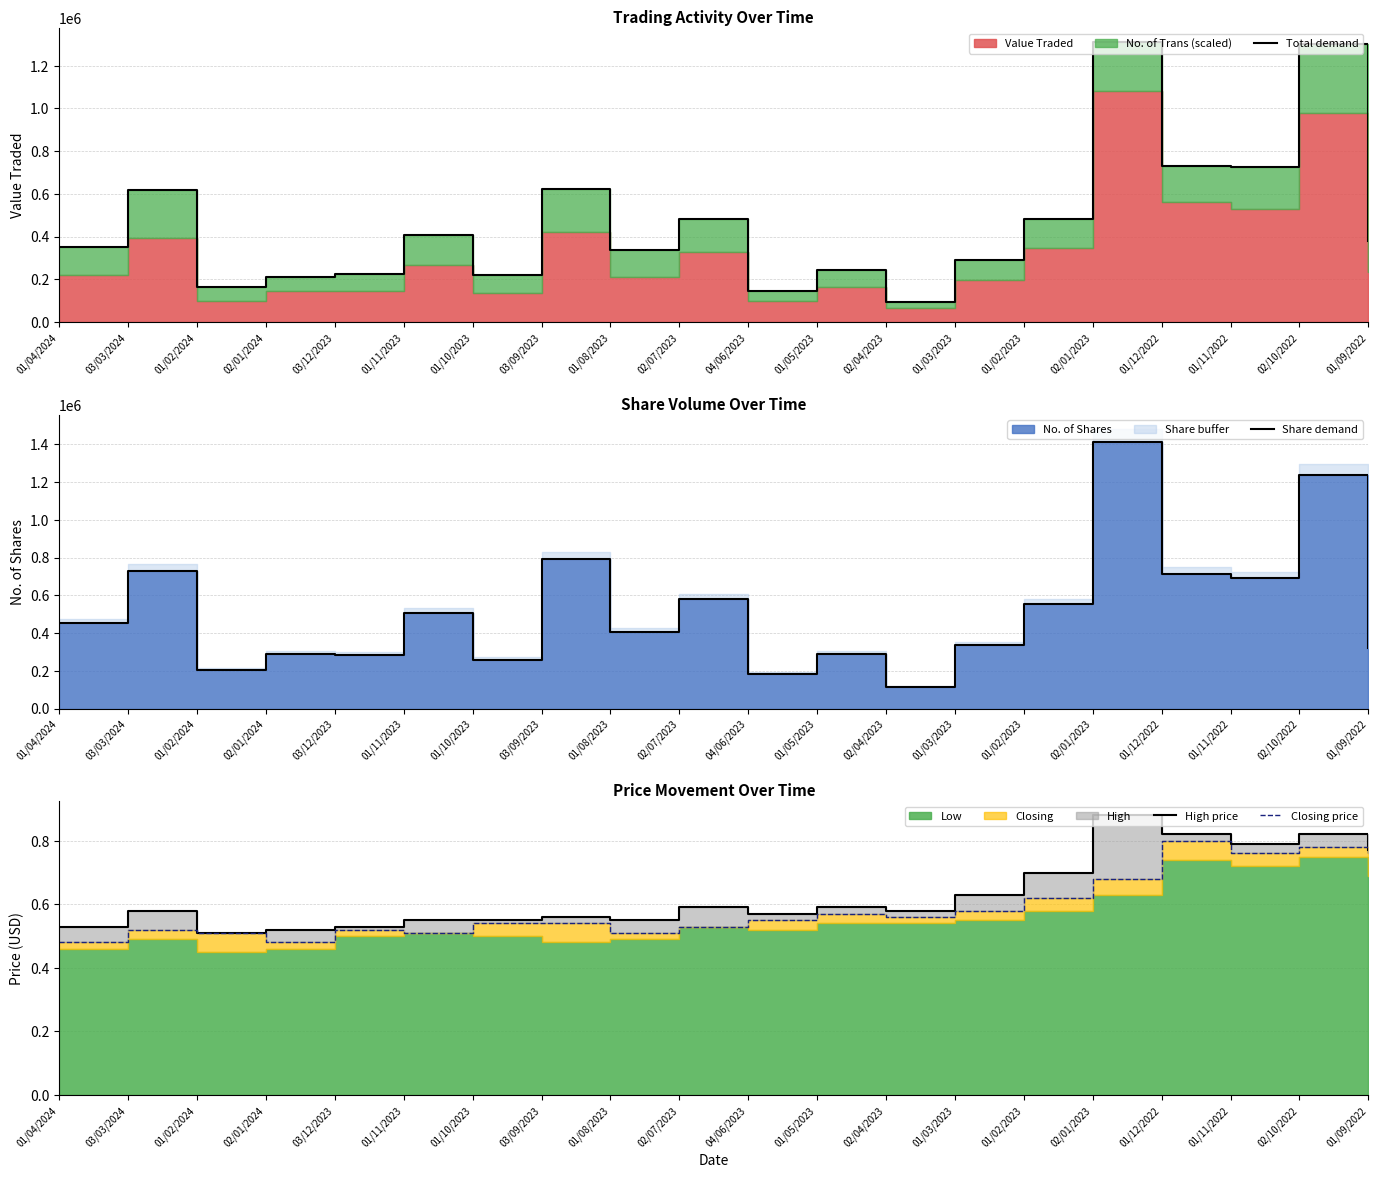

Is it true that Share demand equals 513347.1 at 02/10/2022?

False